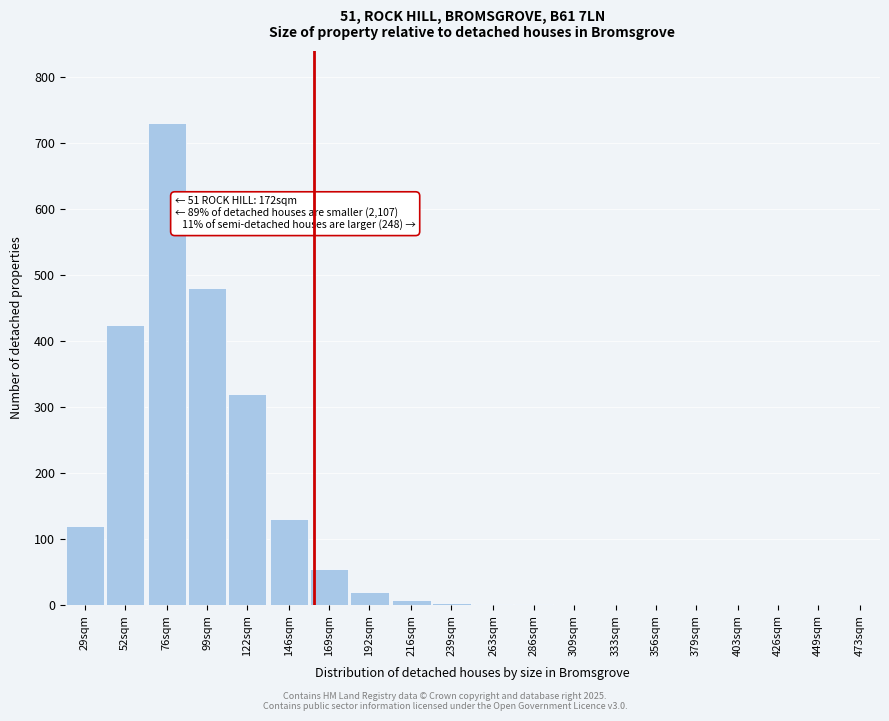

What is the change in value from 169sqm to 426sqm?

-55